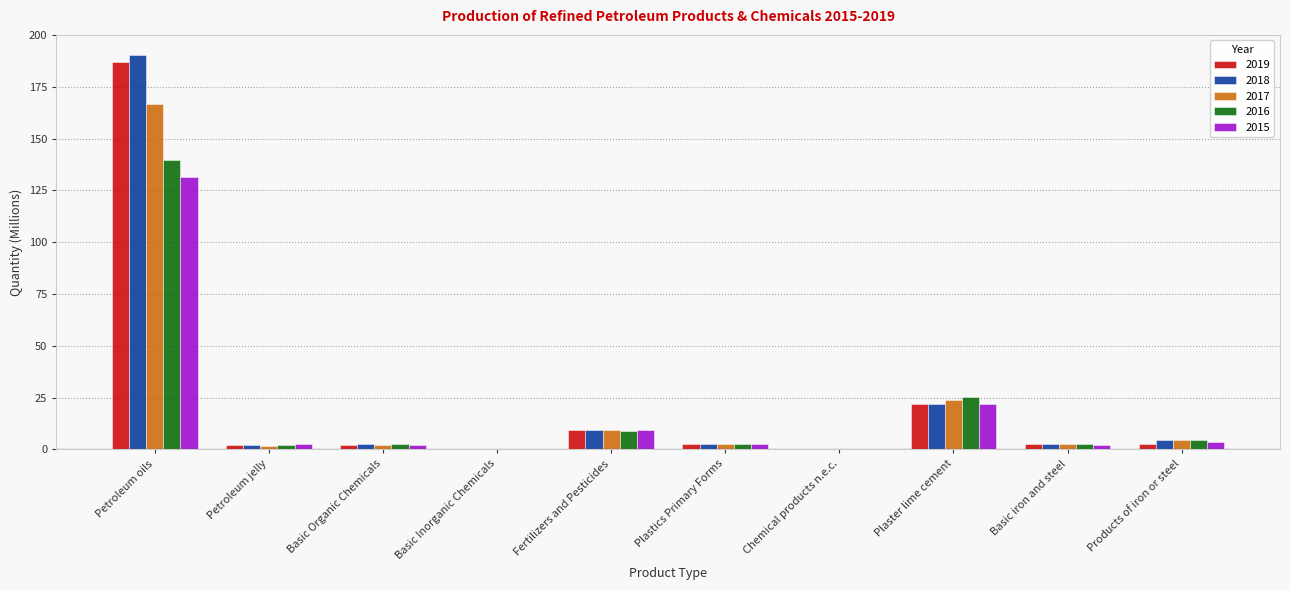

Is it true that 2015 equals 21.8 at Plaster lime cement?

True